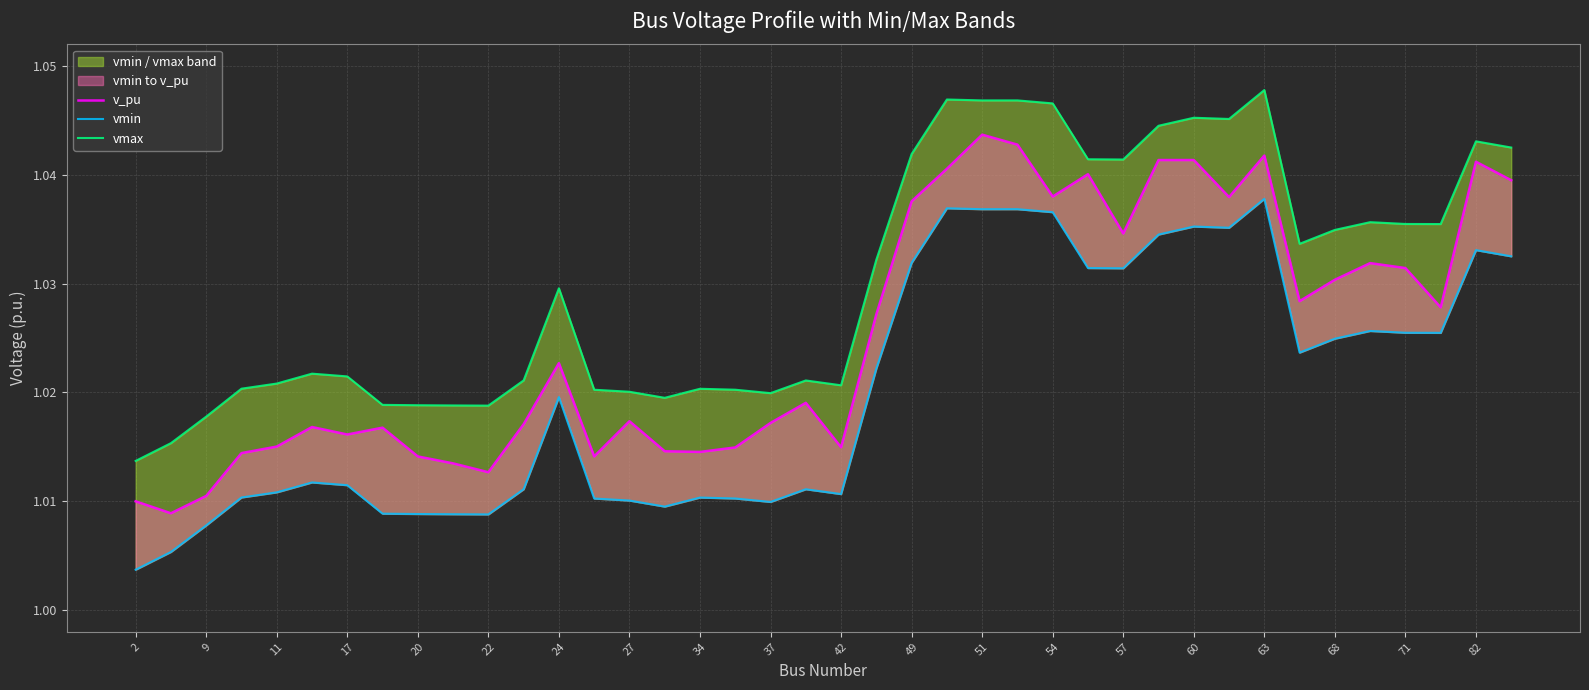

Where is the first local maximum for vmax?

22